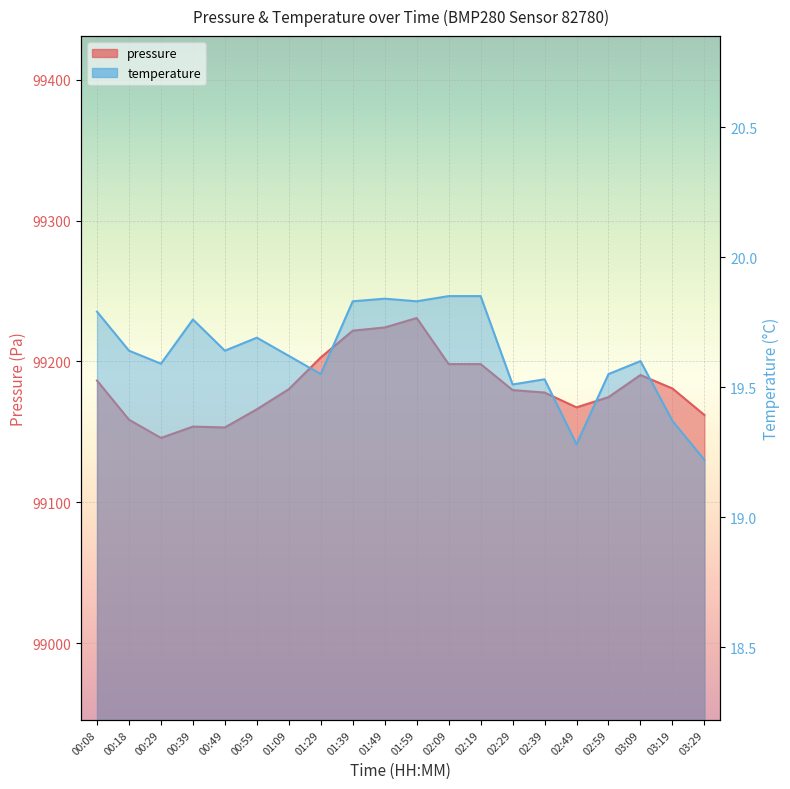

Reading left to right, list all the values displayed in this chart.

pressure: 00:08=99186.5	00:18=99158.7	00:29=99145.8	00:39=99153.8	00:49=99153.2	00:59=99166.1	01:09=99180.4	01:29=99202.9	01:39=99221.9	01:49=99224.1	01:59=99230.8	02:09=99198.2	02:19=99198.2	02:29=99179.7	02:39=99178.0	02:49=99167.4	02:59=99174.7	03:09=99190.4	03:19=99180.8	03:29=99162.0
temperature: 00:08=19.8	00:18=19.6	00:29=19.6	00:39=19.8	00:49=19.6	00:59=19.7	01:09=19.6	01:29=19.6	01:39=19.8	01:49=19.8	01:59=19.8	02:09=19.9	02:19=19.9	02:29=19.5	02:39=19.5	02:49=19.3	02:59=19.6	03:09=19.6	03:19=19.4	03:29=19.2